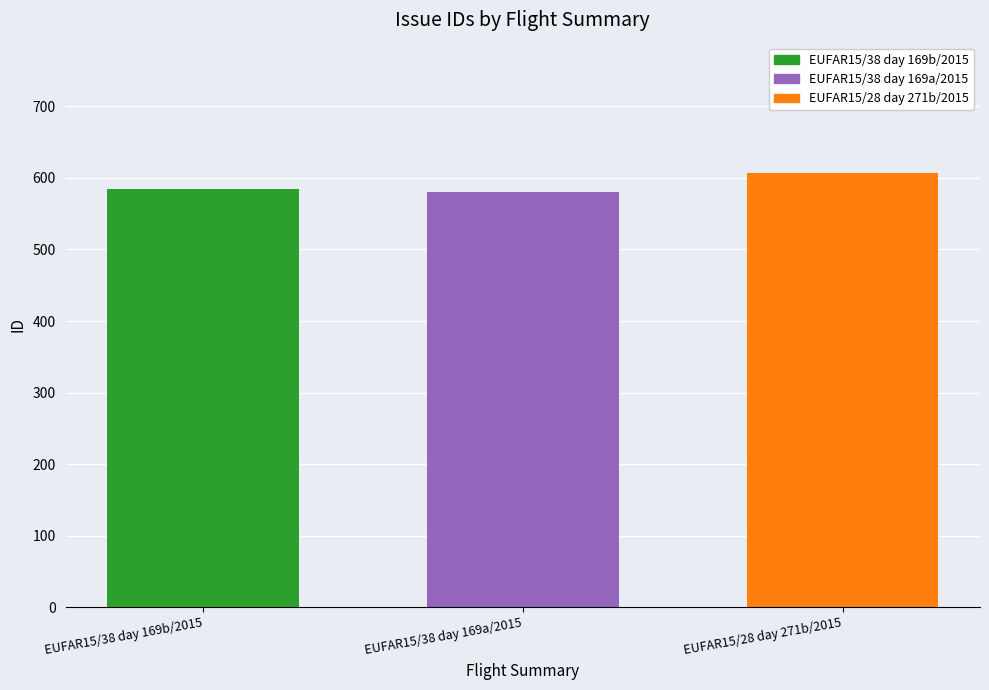

Which series has the widest spread of values?

EUFAR15/38 day 169b/2015